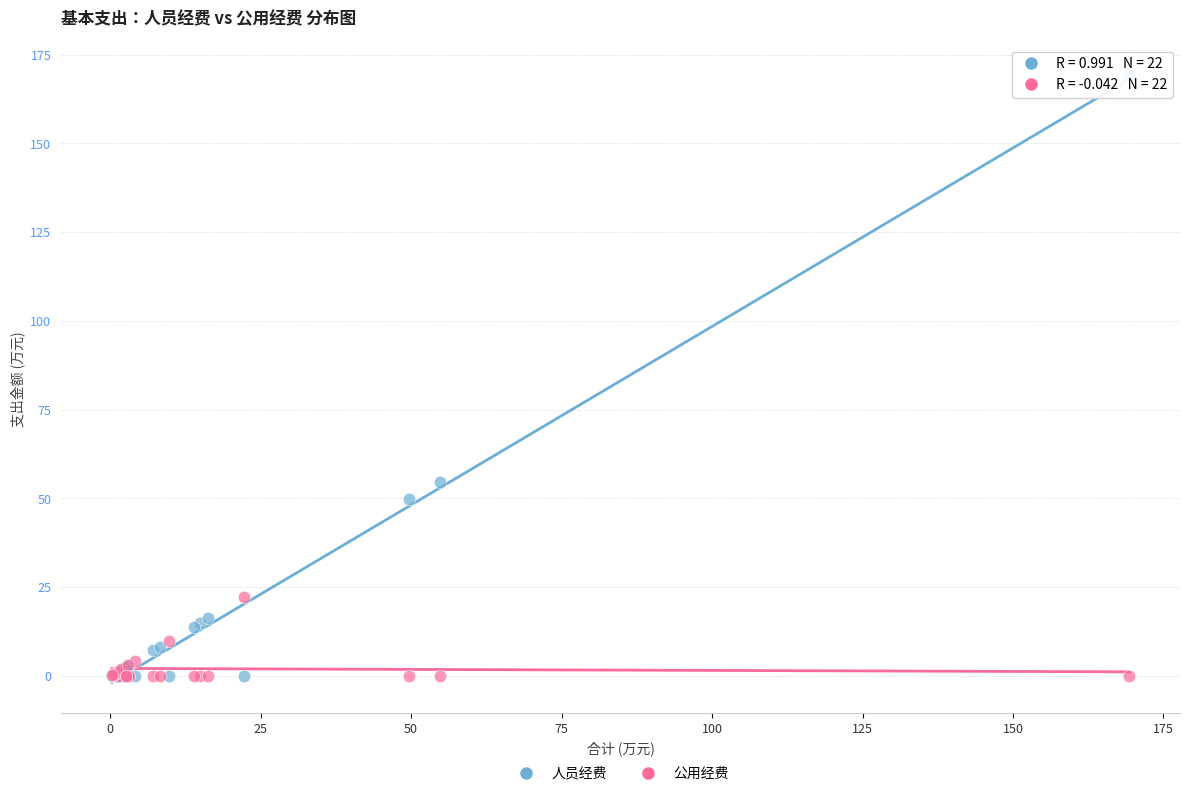

Which series reaches the maximum Y coordinate?

人员经费